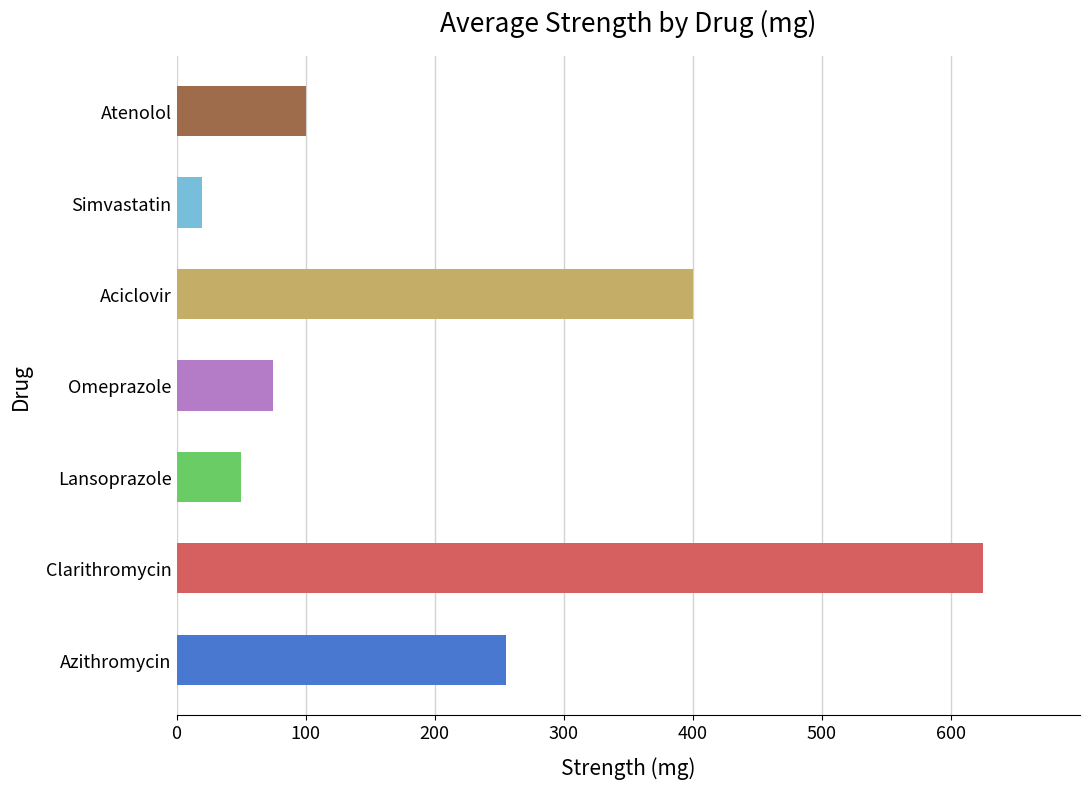

Which has a higher value, Aciclovir or Clarithromycin?

Clarithromycin